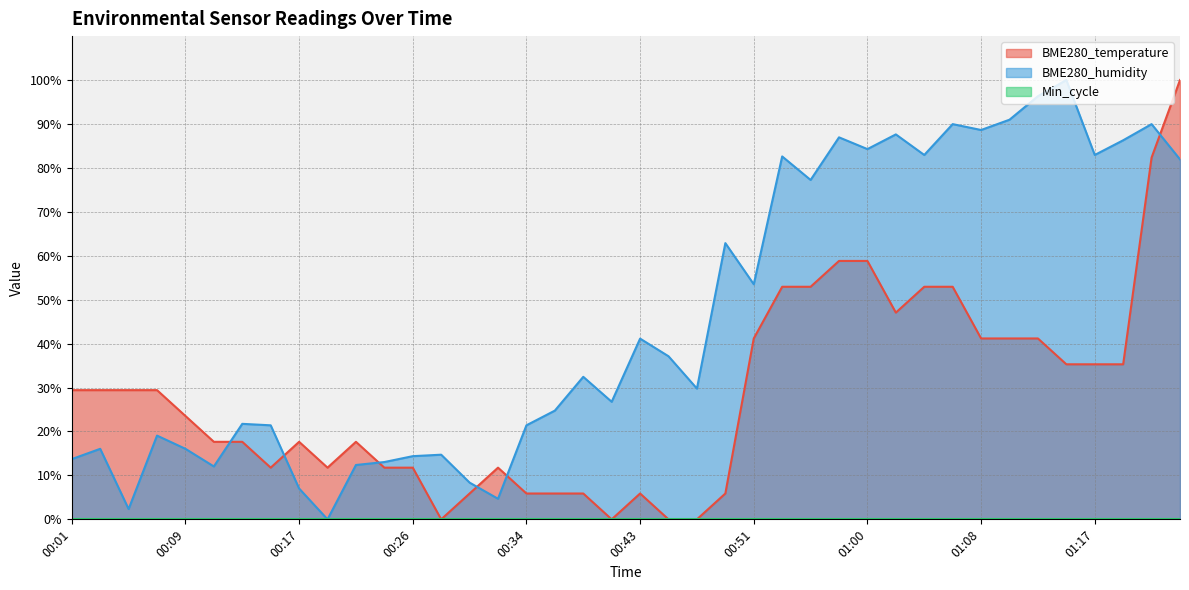

What is the sum of all BME280_temperature values?

1135.3